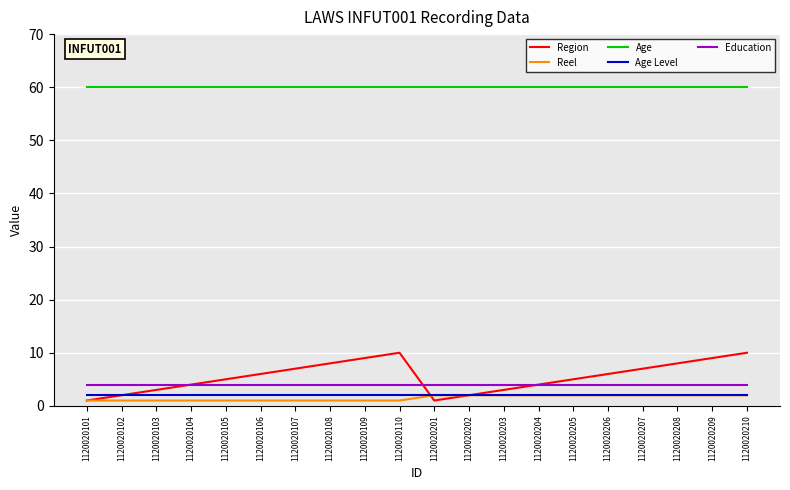

Reading left to right, extract all data points from this chart.

Region: 1	2	3	4	5	6	7	8	9	10	1	2	3	4	5	6	7	8	9	10
Reel: 1	1	1	1	1	1	1	1	1	1	2	2	2	2	2	2	2	2	2	2
Age: 60	60	60	60	60	60	60	60	60	60	60	60	60	60	60	60	60	60	60	60
Age Level: 2	2	2	2	2	2	2	2	2	2	2	2	2	2	2	2	2	2	2	2
Education: 4	4	4	4	4	4	4	4	4	4	4	4	4	4	4	4	4	4	4	4